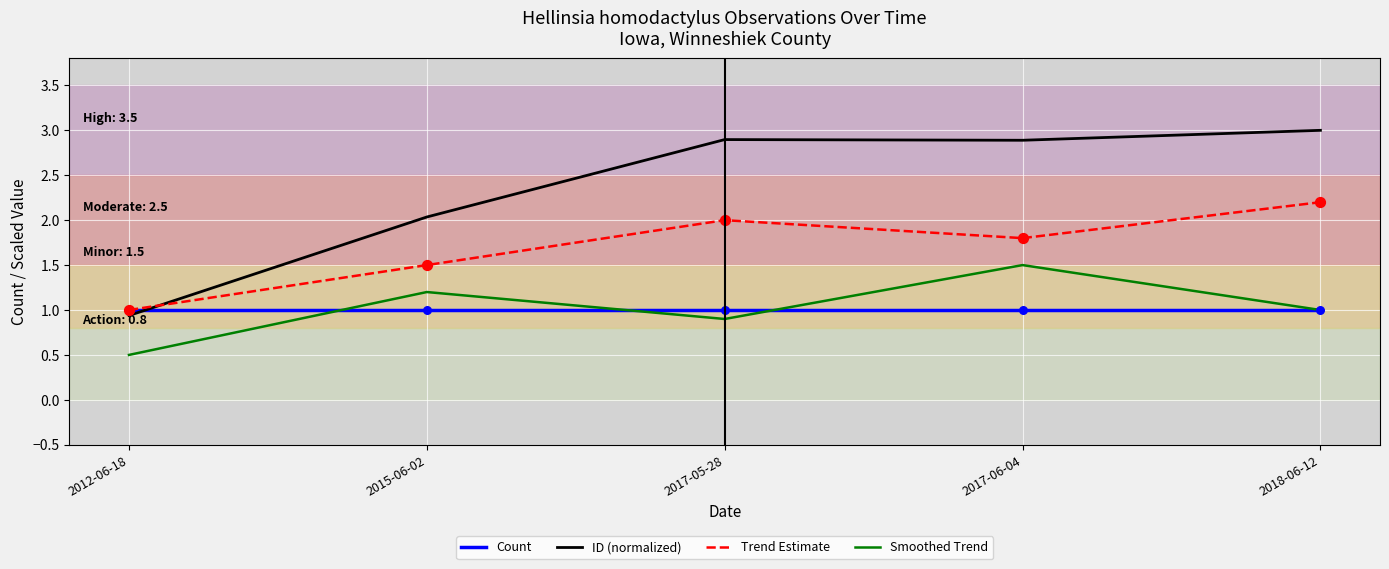

Is the value of Trend Estimate at 2012-06-18 greater than the value of Smoothed Trend at 2017-05-28?

Yes